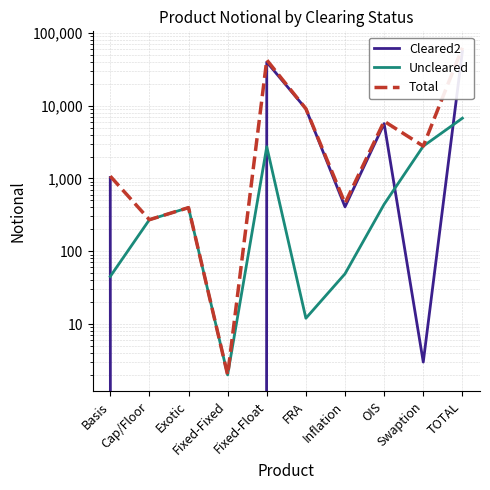

Rank the series by their maximum value, from lowest to highest.

Uncleared, Cleared2, Total